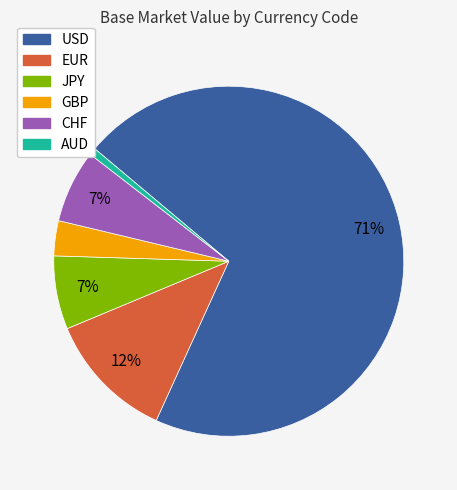

Does any single category account for the majority?

Yes